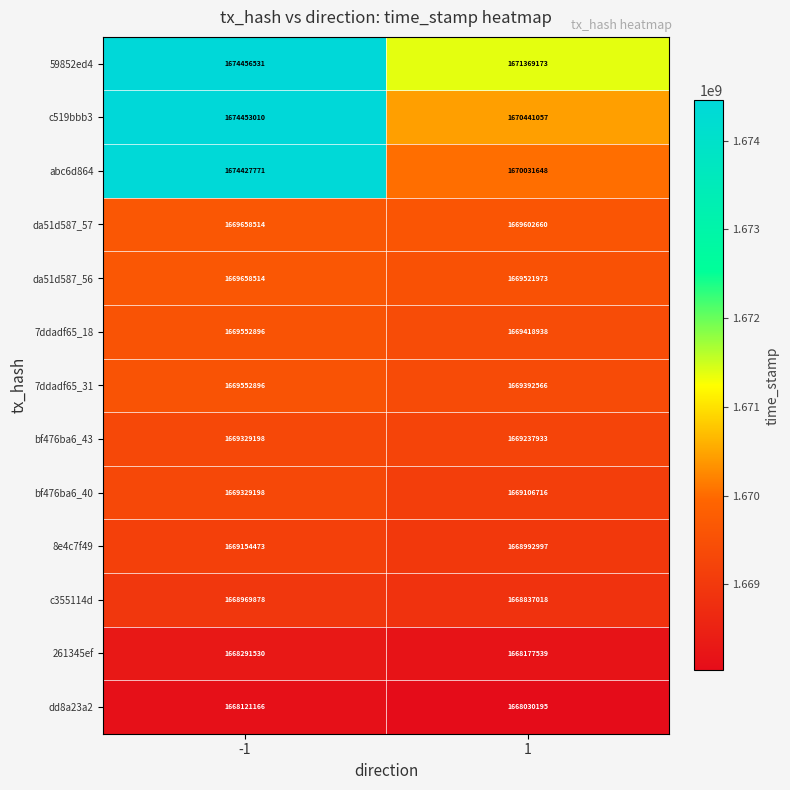

Reading left to right, what are all the values shown in this chart?

59852ed4: -1=1674456531	1=1671369173
c519bbb3: -1=1674453010	1=1670441057
abc6d864: -1=1674427771	1=1670031648
da51d587_57: -1=1669658514	1=1669602660
da51d587_56: -1=1669658514	1=1669521973
7ddadf65_18: -1=1669552896	1=1669418938
7ddadf65_31: -1=1669552896	1=1669392566
bf476ba6_43: -1=1669329198	1=1669237933
bf476ba6_40: -1=1669329198	1=1669106716
8e4c7f49: -1=1669154473	1=1668992997
c355114d: -1=1668969878	1=1668837018
261345ef: -1=1668291530	1=1668177539
dd8a23a2: -1=1668121166	1=1668030195